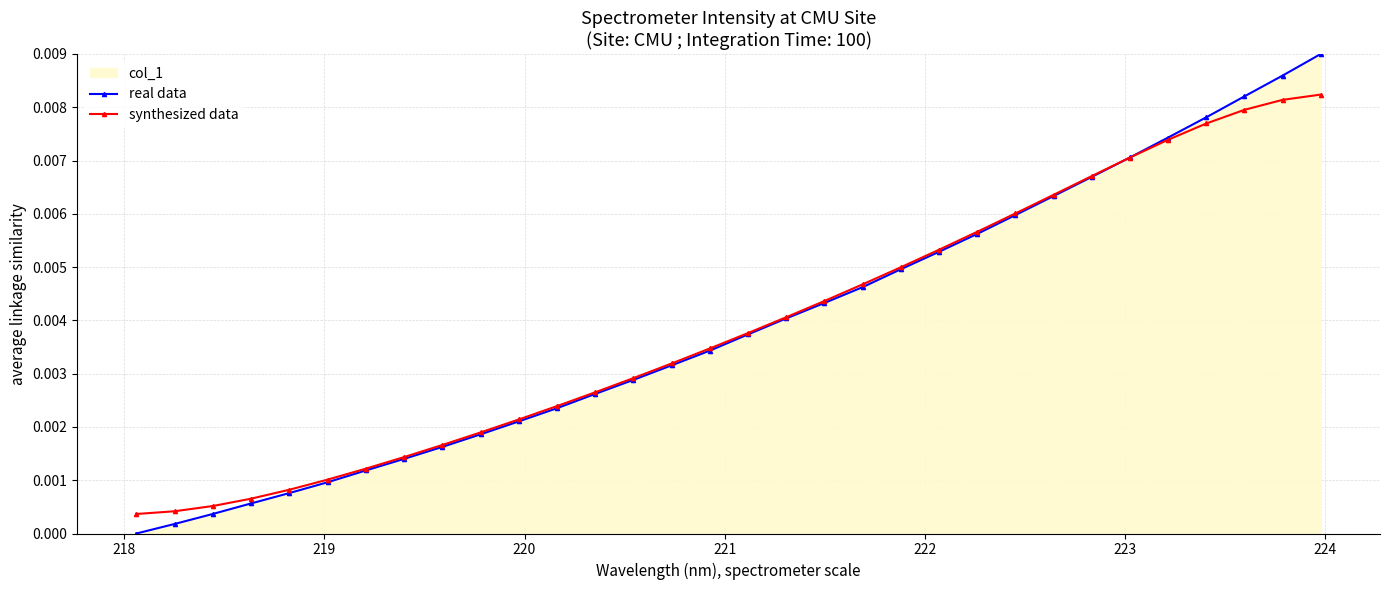

True or false: real data has more than 2 interior local peaks.

False